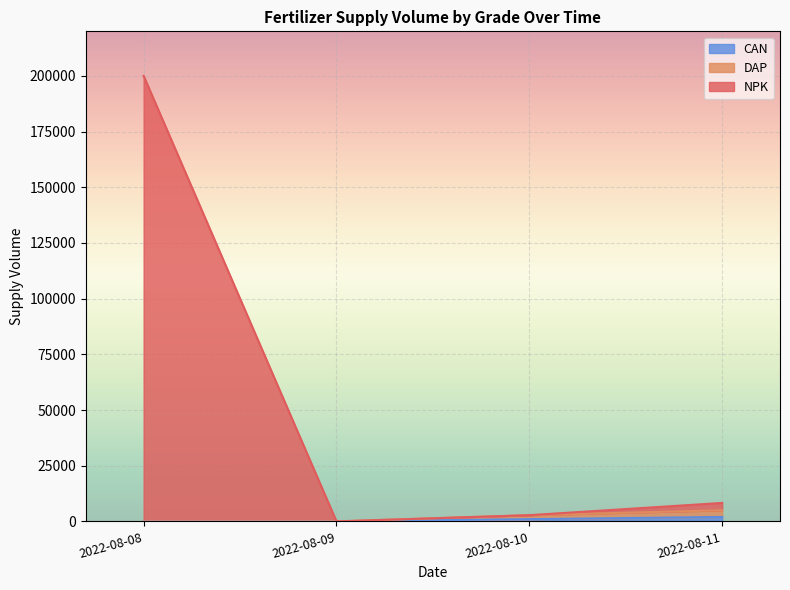

At which category is the sum across all series the highest?

2022-08-08